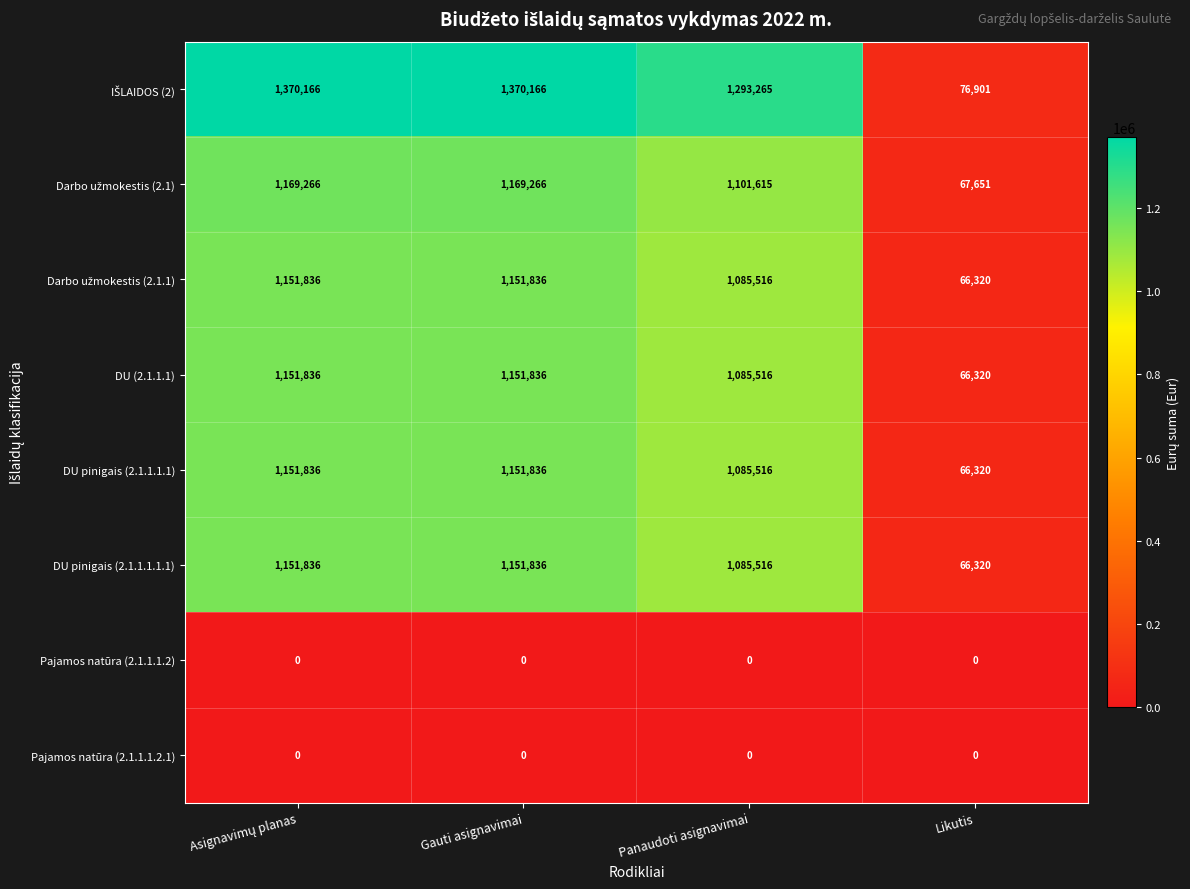

At which label is DU (2.1.1.1) closest to 609078?

Panaudoti asignavimai